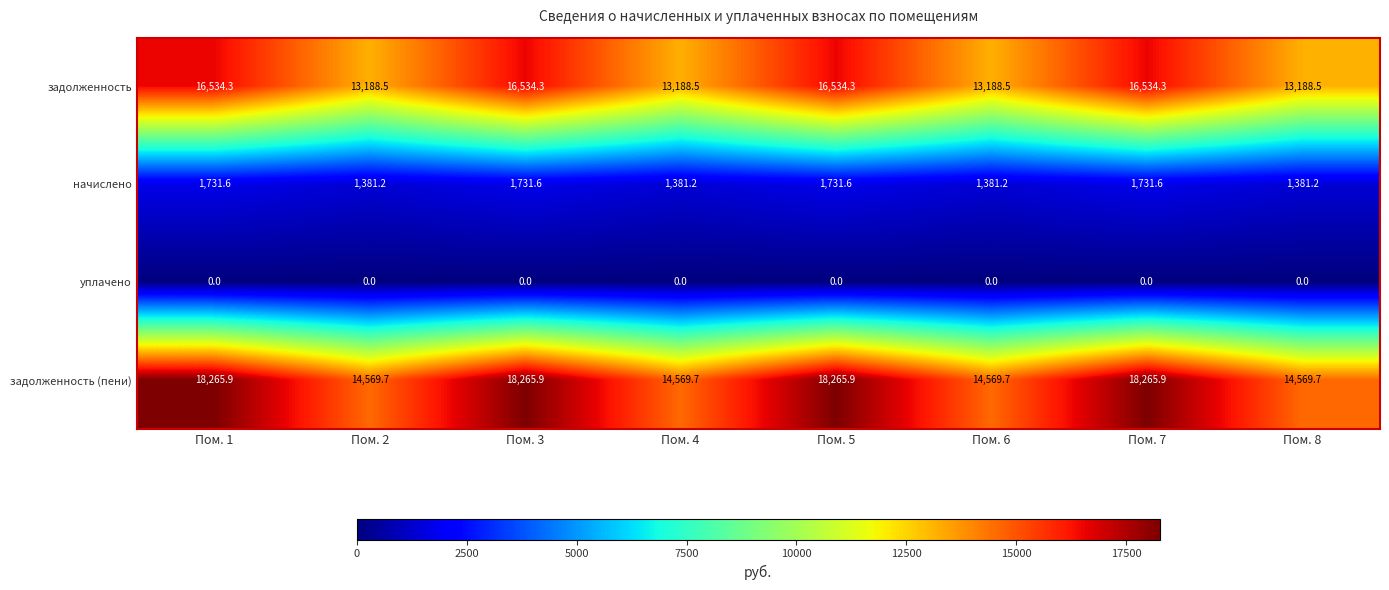

What is the spread (max minus min) of values at Пом. 7?

18265.9